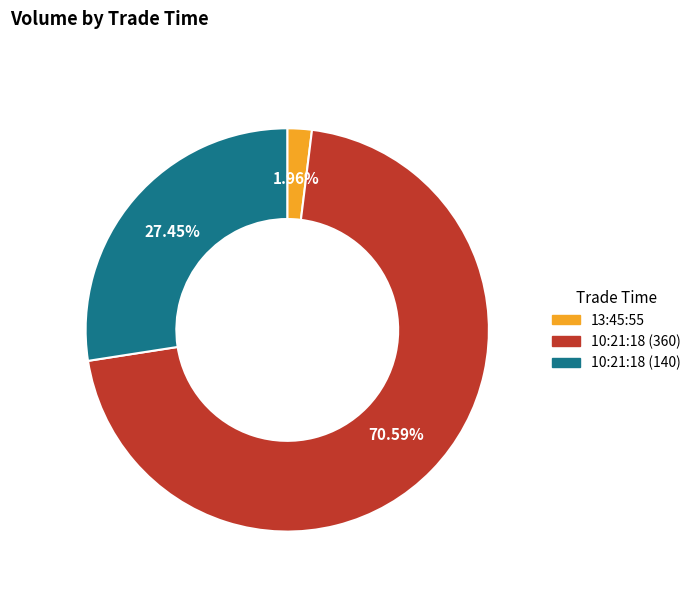

Rank the categories by value from lowest to highest.

13:45:55, 10:21:18 (140), 10:21:18 (360)